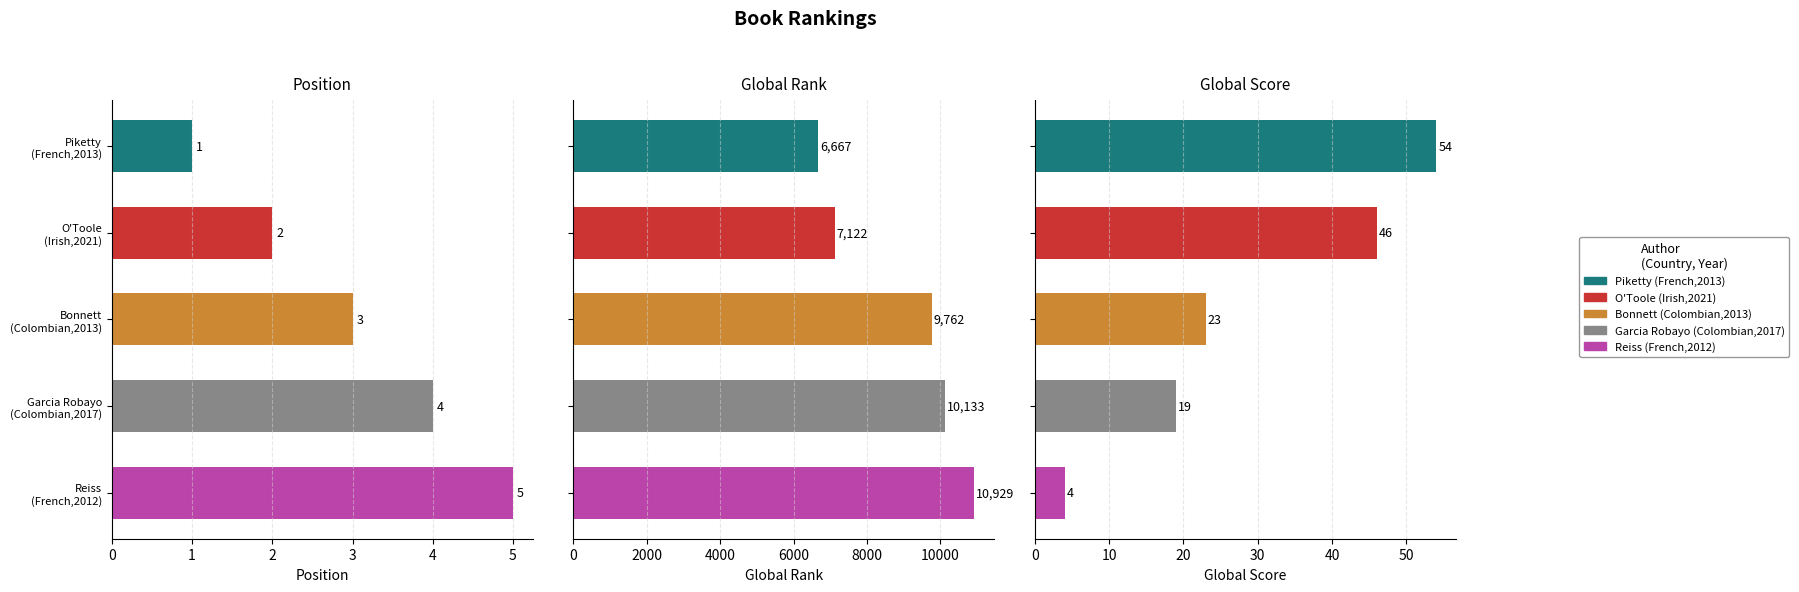

Which category has the lowest value across all series?

Piketty (French,2013)